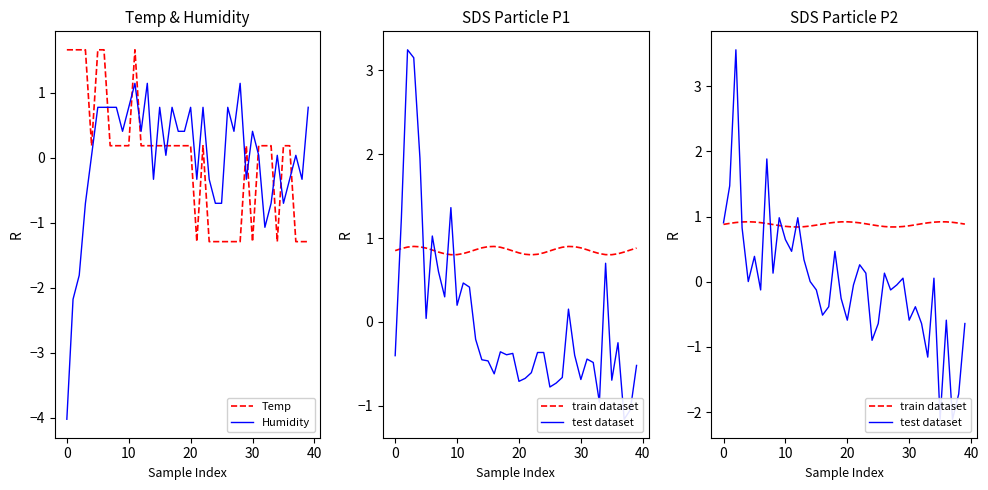

What is the value of the Temp point at the 8th from the left?

0.2